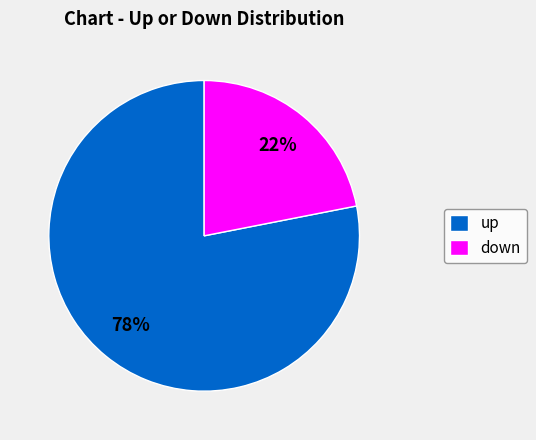

Approximately how many times larger is the value at down compared to up?

0.3